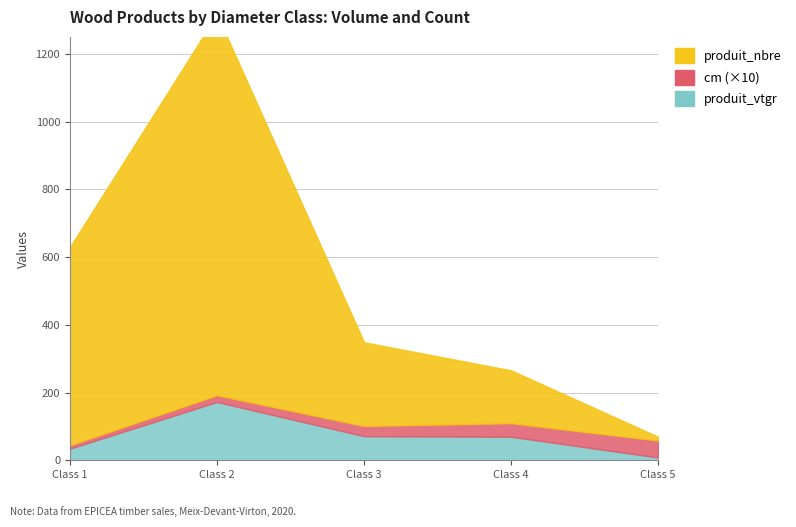

What is the highest value of the produit_nbre series?

1124.0